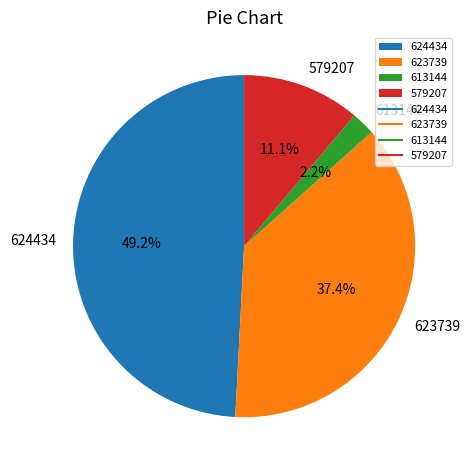

Does 624434 account for over 50% of the chart?

No